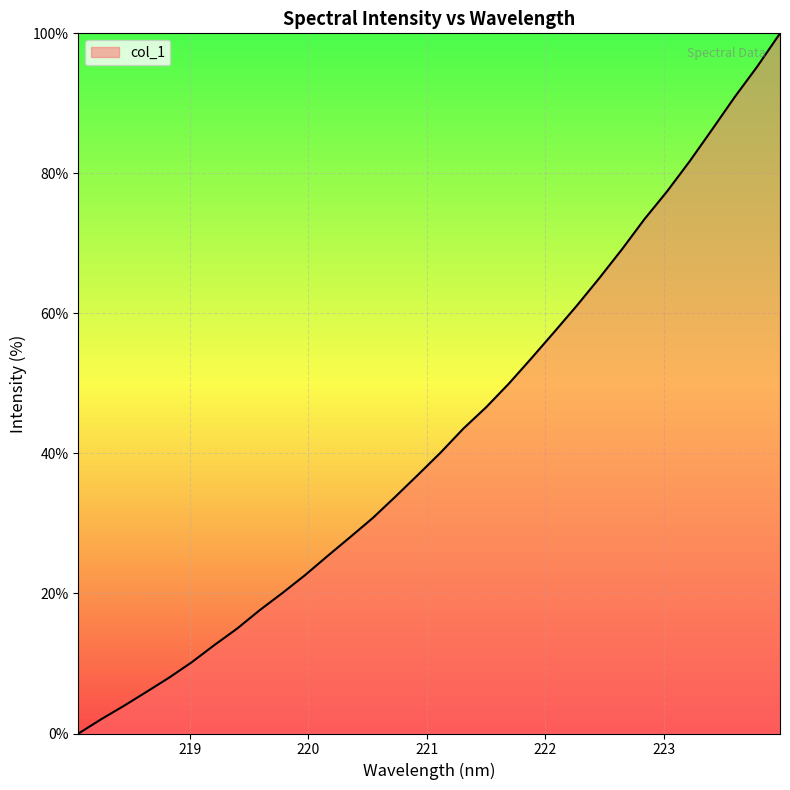

What is the difference between the maximum and minimum values?

100.0